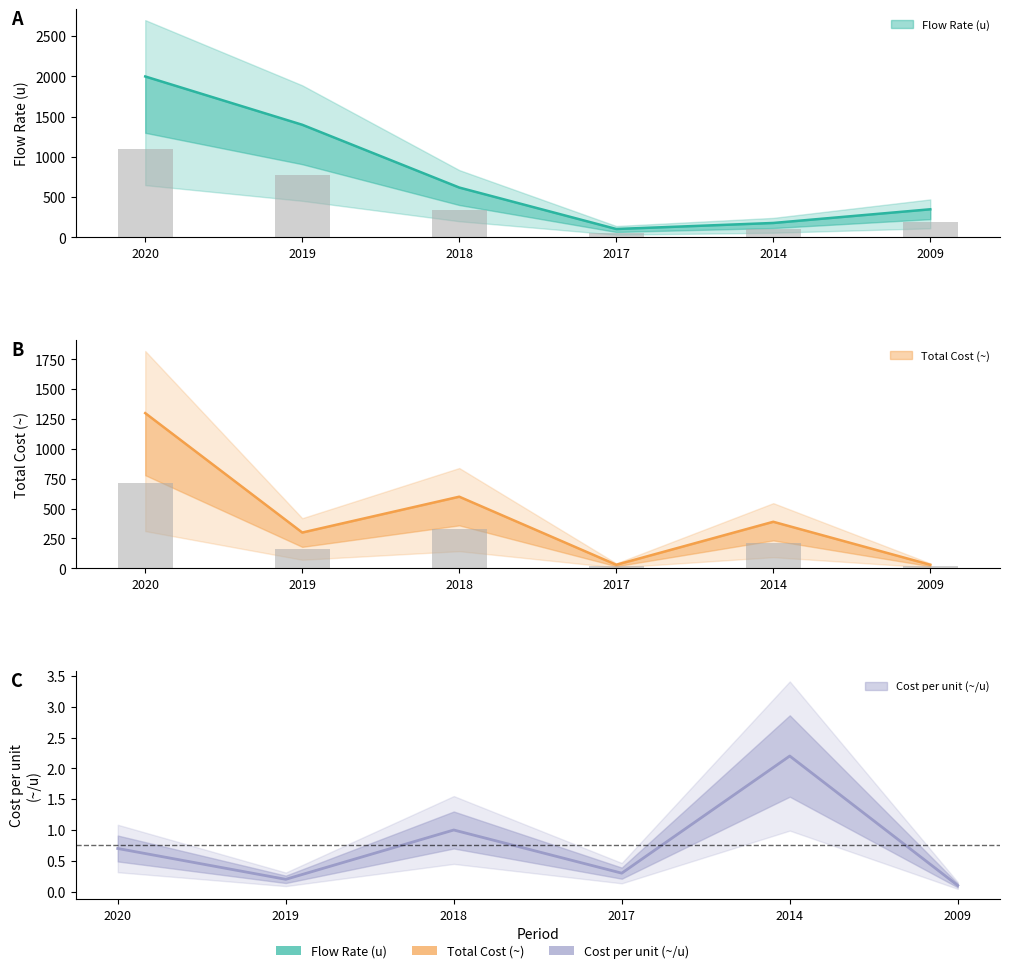

Where is Cost per unit (~/u) nearest to the value 1?

2018